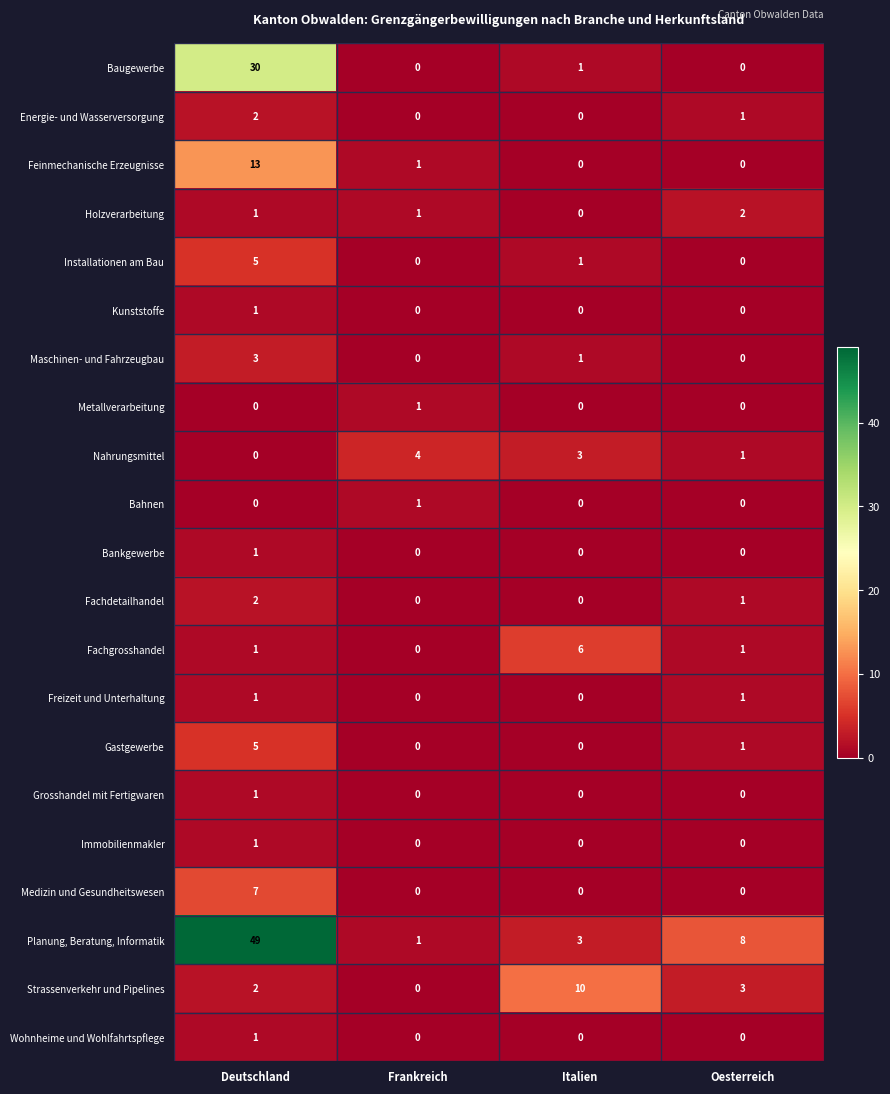

Is it true that Fachdetailhandel equals 2 at Deutschland?

True